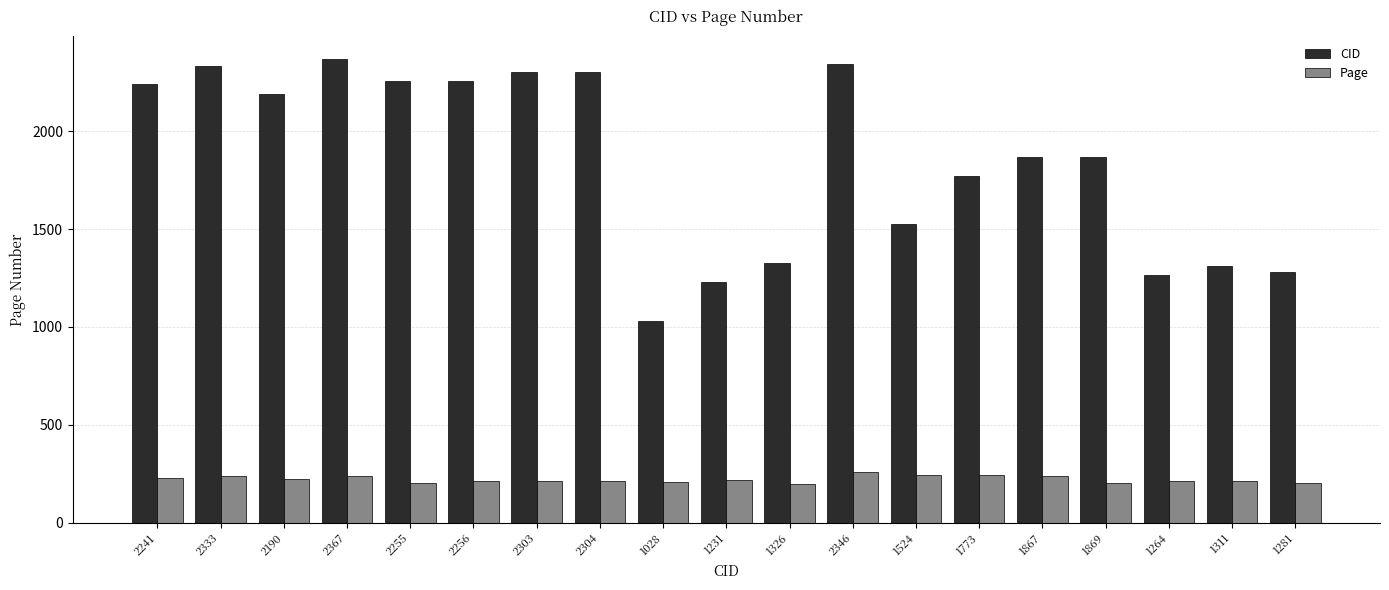

How many distinct data groups are displayed?

2